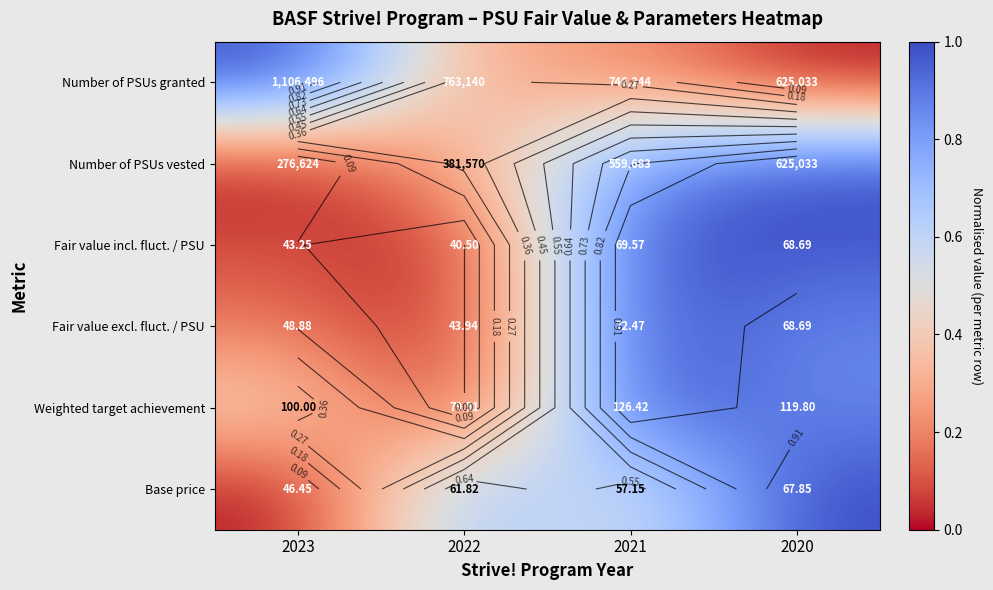

Rank the categories by Fair value incl. fluct. / PSU value from lowest to highest.

2022, 2023, 2020, 2021